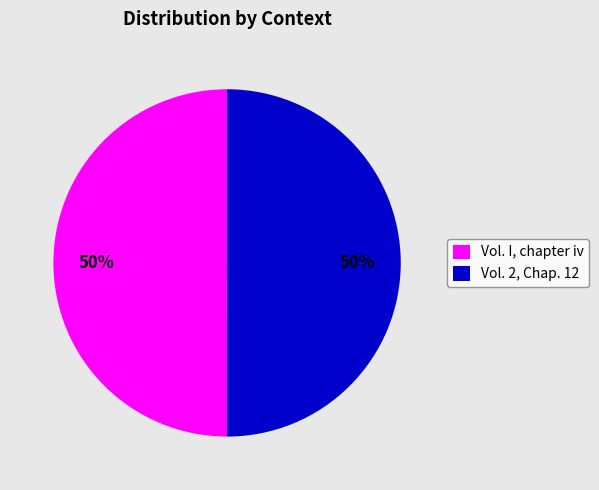

The Vol. I, chapter iv slice represents 50% of the pie. True or false?

True